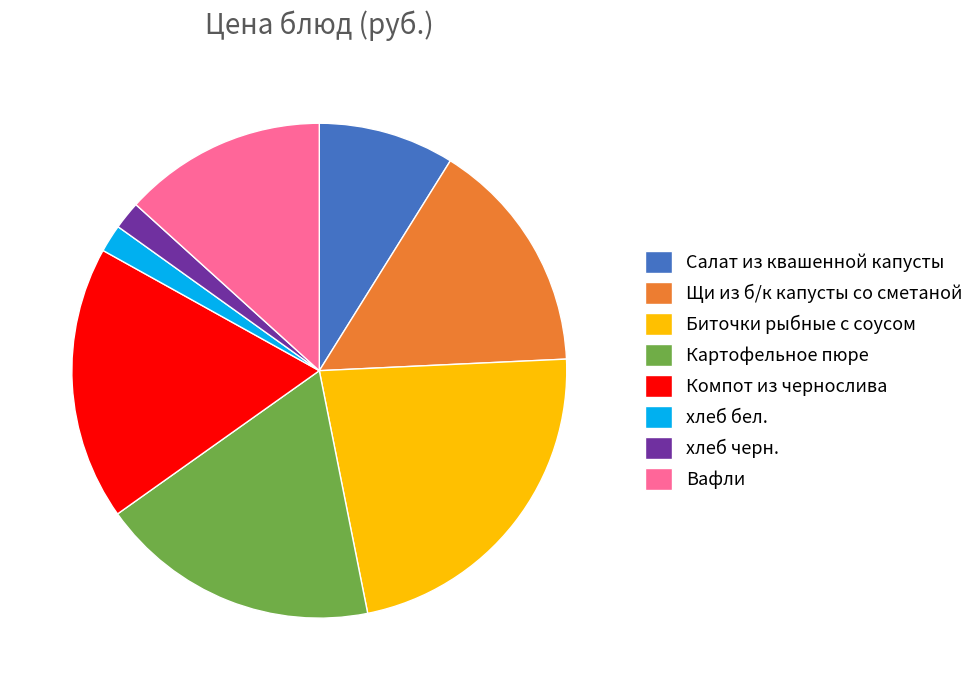

Is it true that Щи из б/к капусты со сметаной is 15% of the pie?

True